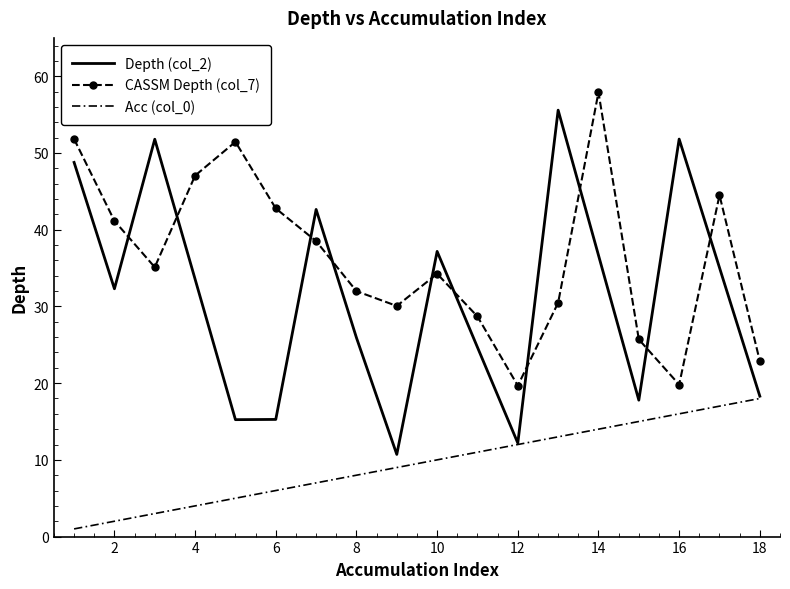

True or false: CASSM Depth (col_7) and Depth (col_2) intersect in this chart.

True